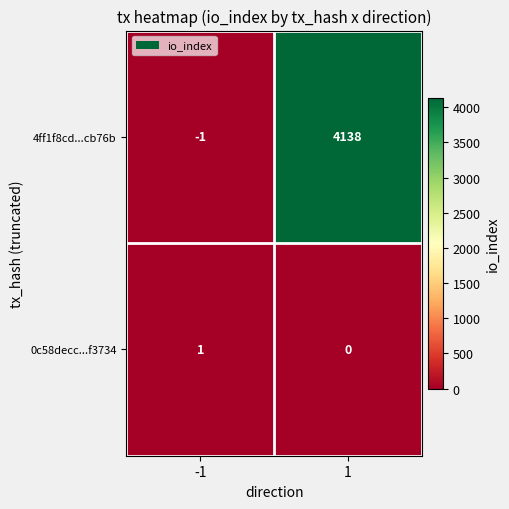

What is the maximum value shown in the chart?

4138